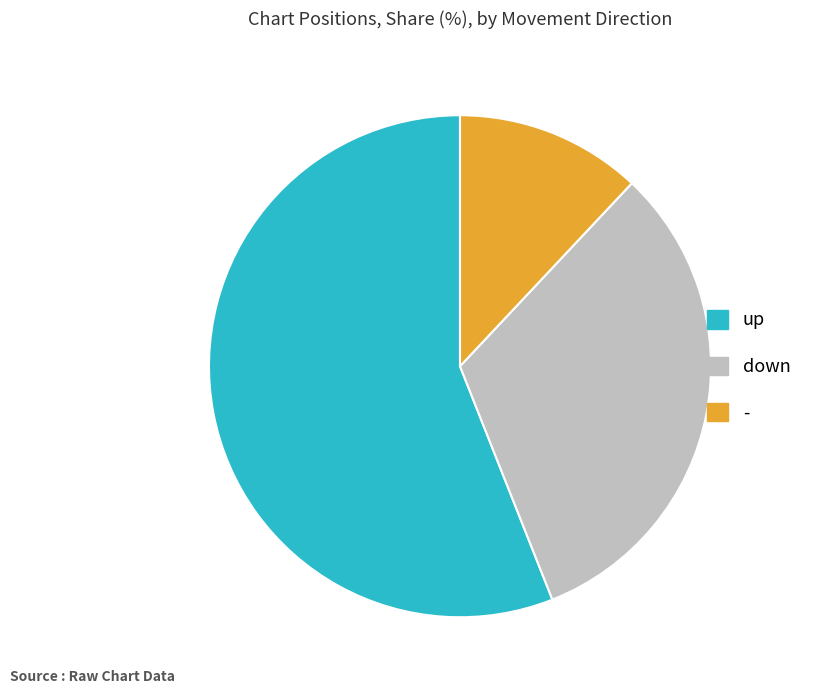

Which category has the biggest portion of the pie?

up